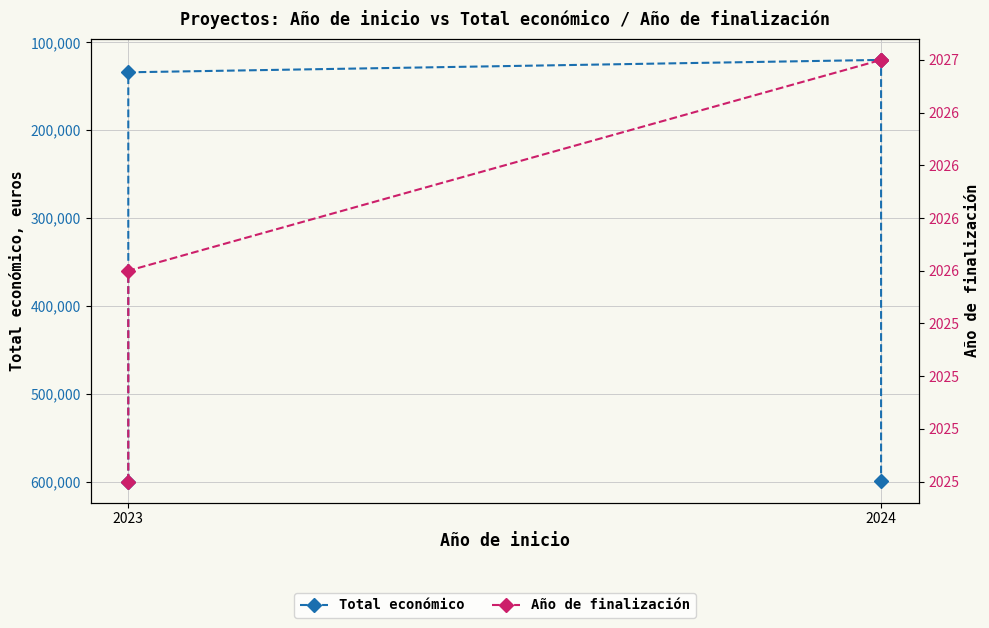

What is the label of the 3rd point from the right?

2024